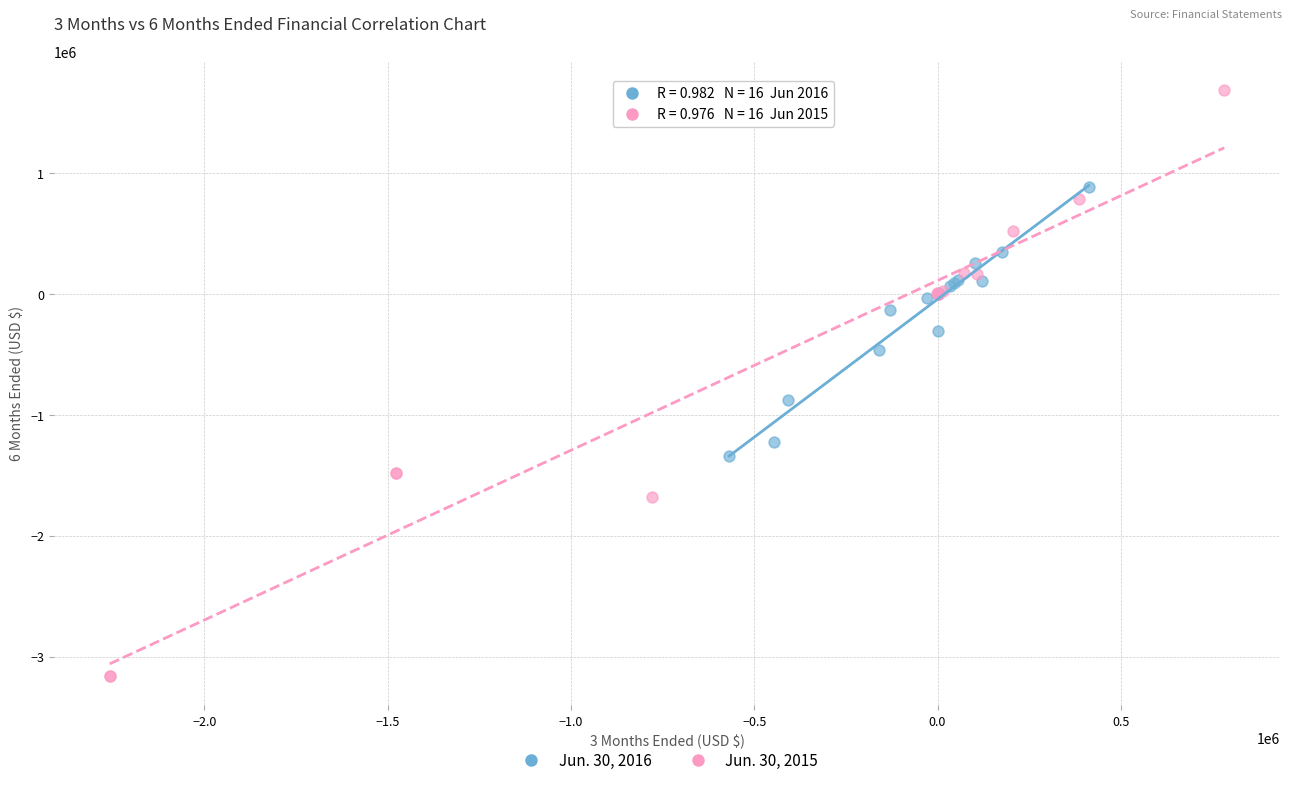

Which series contains the lowest Y value?

Jun. 30, 2015